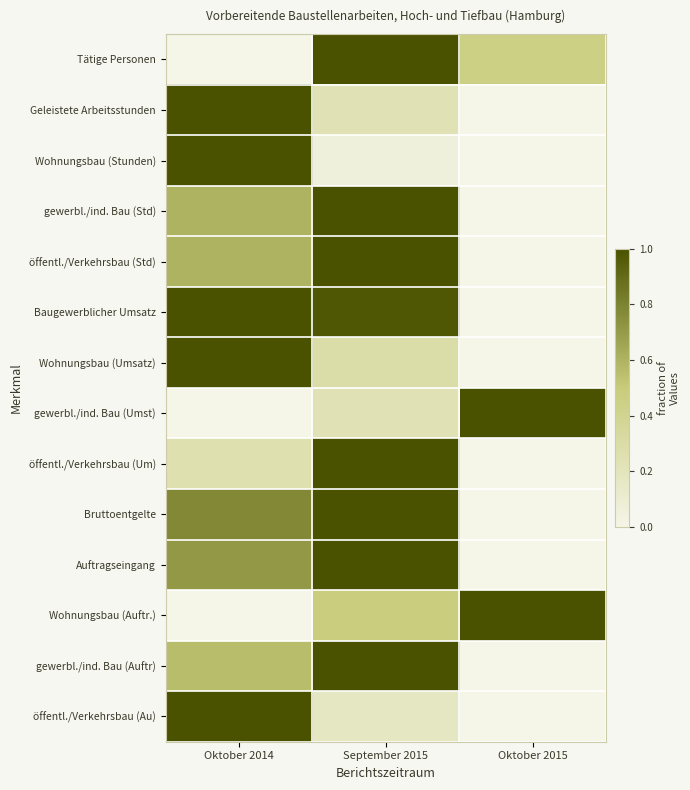

At which category does the chart reach its minimum across all series?

Oktober 2014